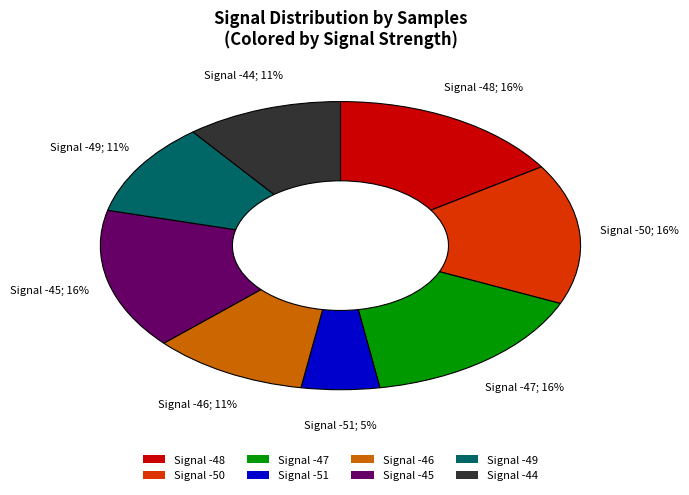

What is the smallest slice in the pie chart?

Signal -51